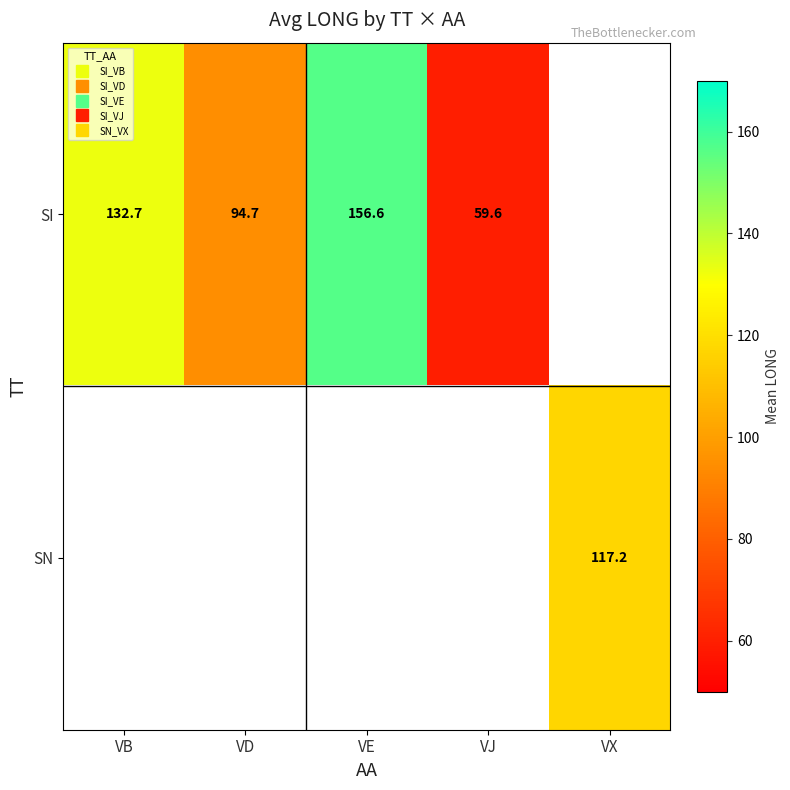

How many values in the SI series exceed 132?

2